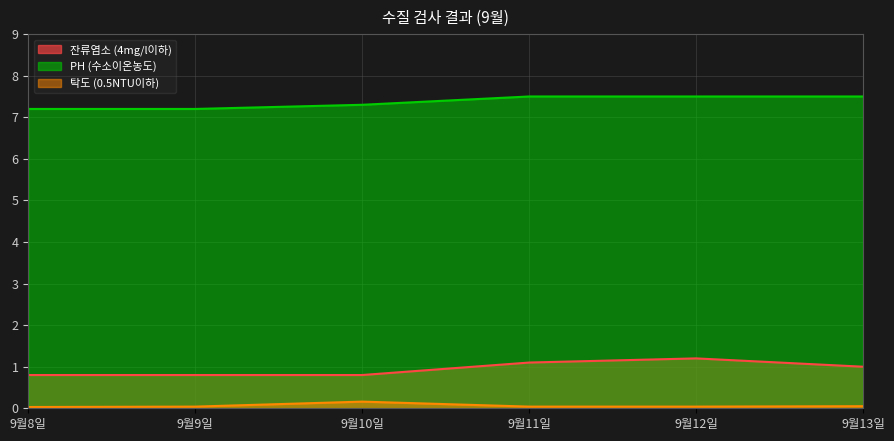

True or false: PH (수소이온농도) and 탁도 (0.5NTU이하) cross at least once.

False